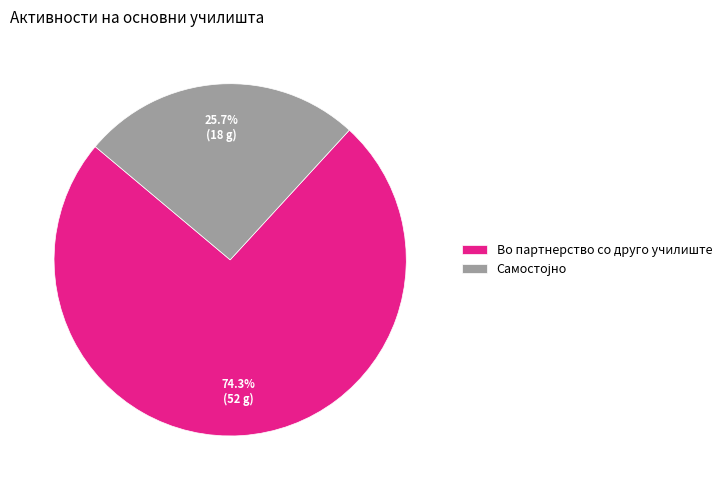

Which slice represents more than half of the pie?

Во партнерство со друго училиште